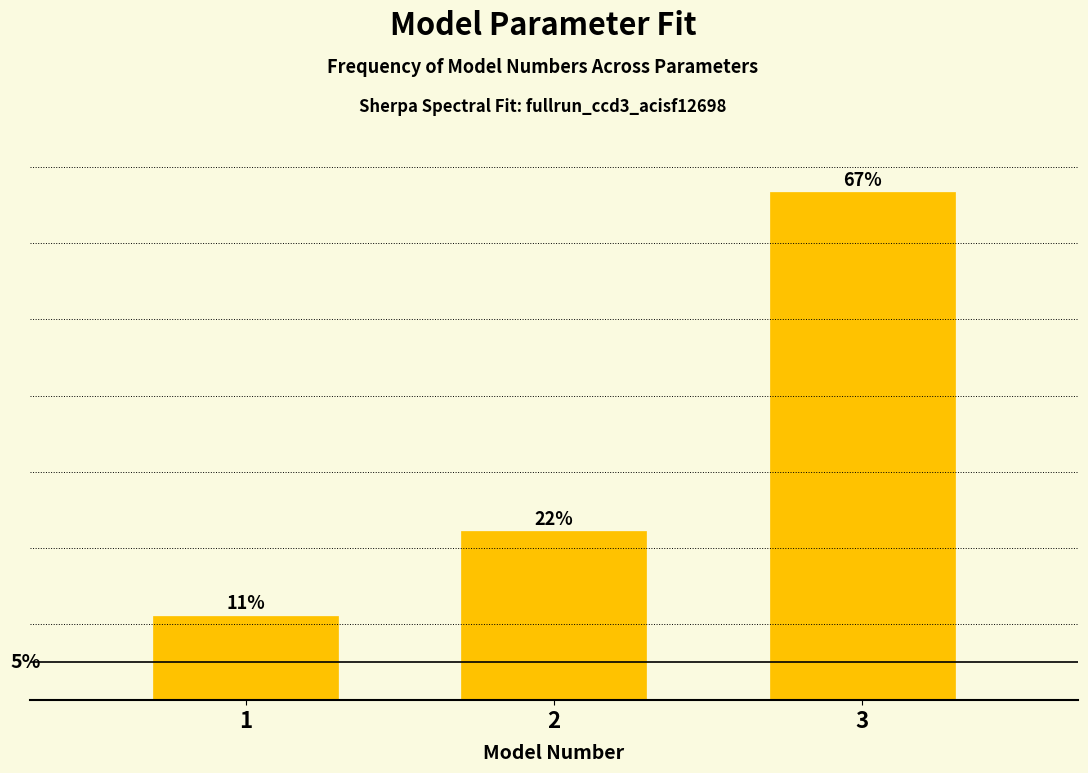

Are the bars horizontal?

No